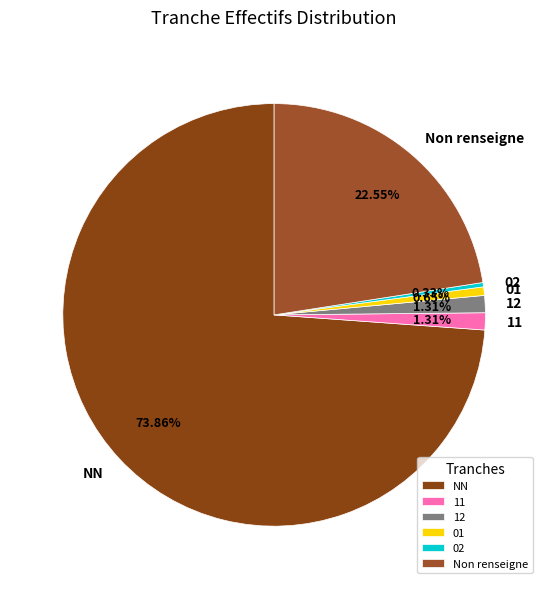

Does any single category account for the majority?

Yes